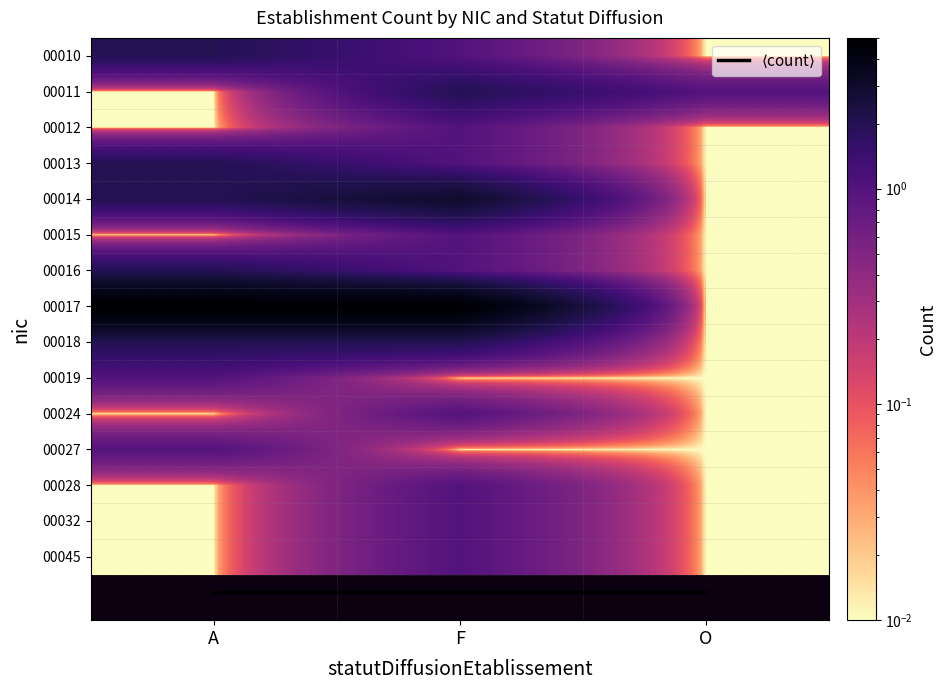

What is the total value across all series at F?

36.0